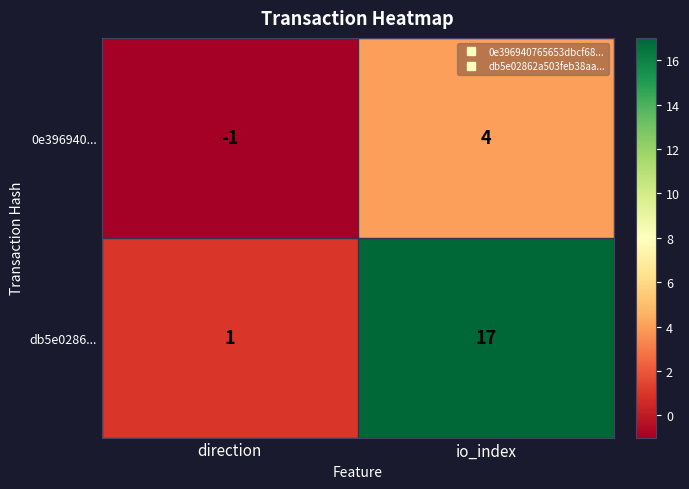

Which series has the widest spread of values?

db5e0286...